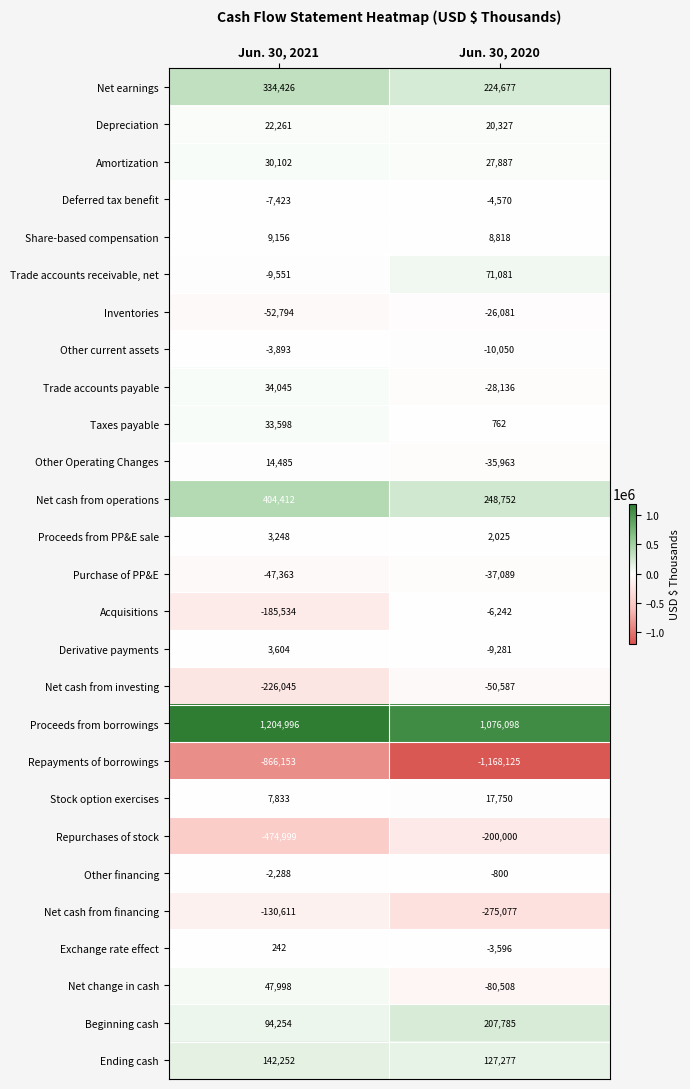

Which series has the widest spread of values?

Repayments of borrowings